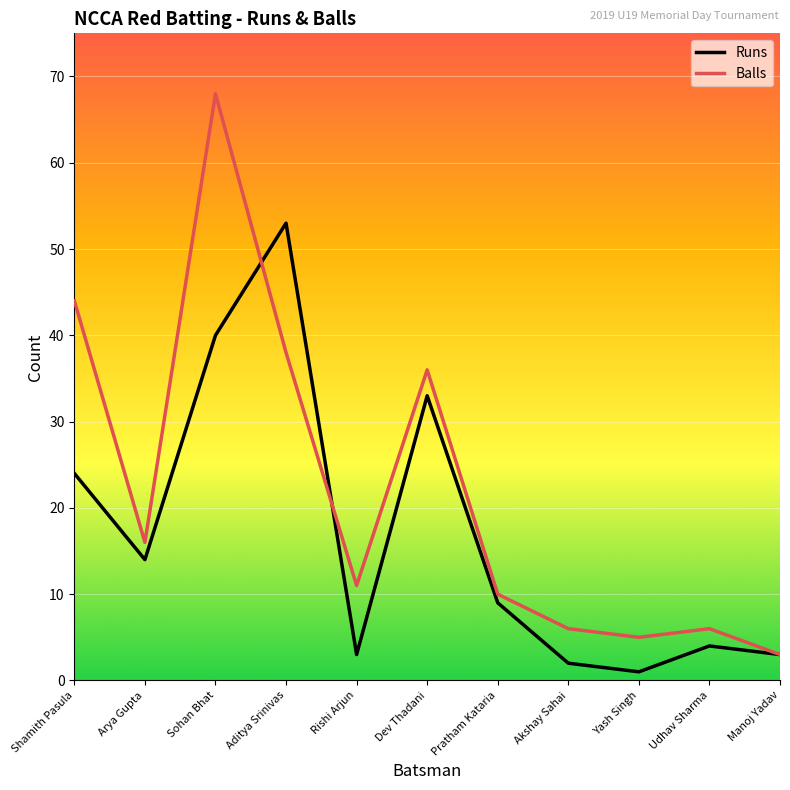

What is the difference between the maximum and second lowest values in the Runs series?

51